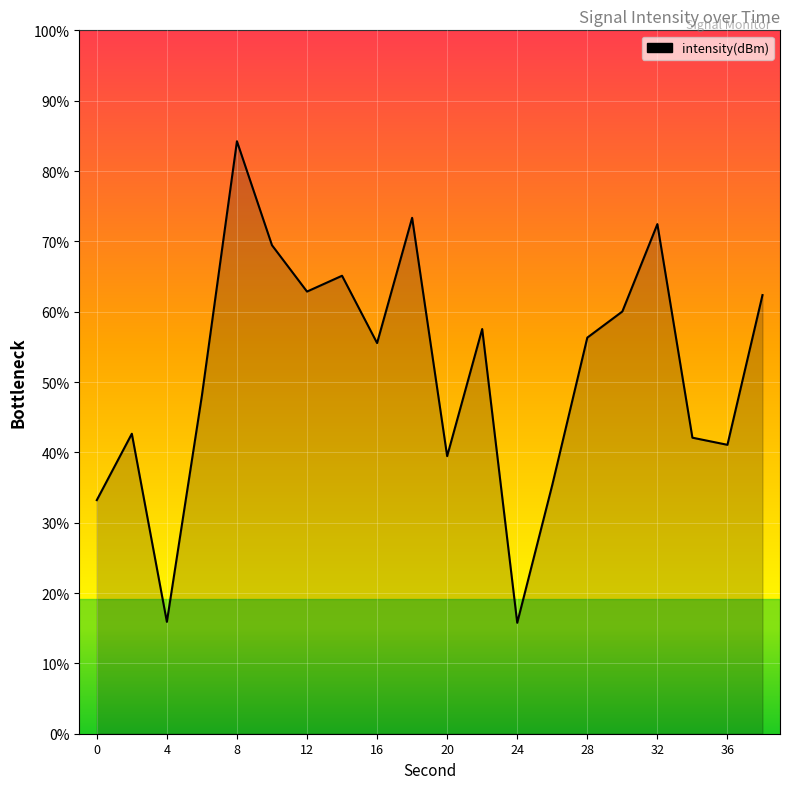

Rank the categories by value from highest to lowest.

8, 18, 32, 10, 14, 12, 38, 30, 22, 28, 16, 6, 2, 34, 36, 20, 26, 0, 4, 24